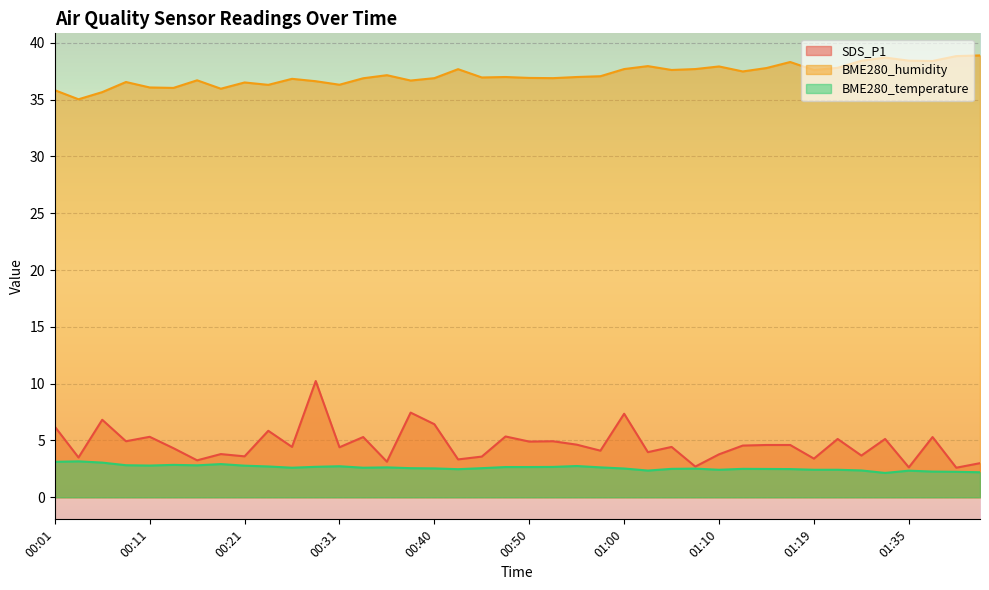

At 00:18, list the series in order from smallest to largest.

BME280_temperature, SDS_P1, BME280_humidity